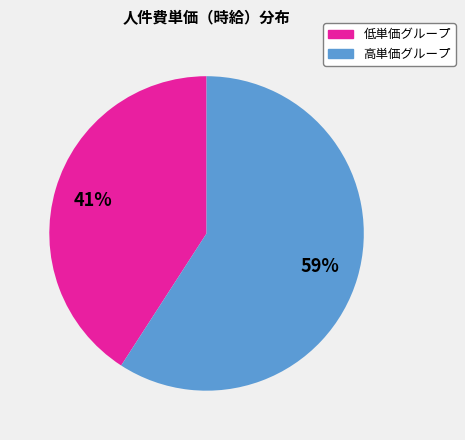

To the nearest percent, what is the average slice percentage?

50%